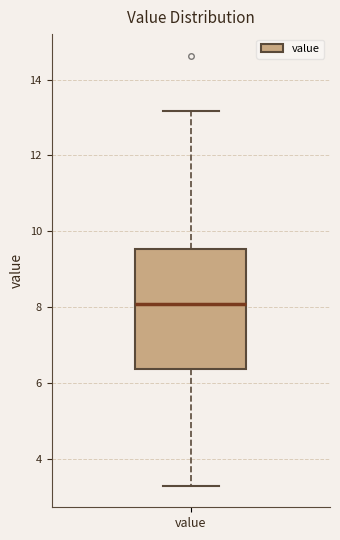

Read this box plot against the y-axis: the position of the median line, the range covered by the box, and the ends of both whiskers. The values are not printed on the chart, so give them approximately, as read against the axis.

median 8.2, box 6.4 to 9.6, whiskers 3.4 to 13.2